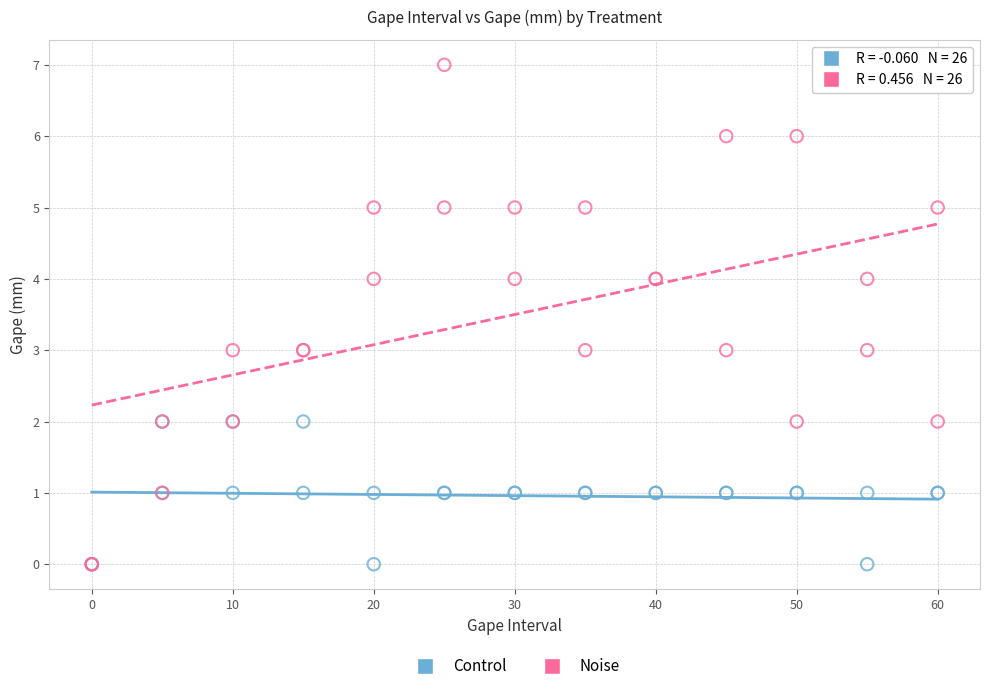

What are all the series names shown in the legend?

Control, Noise